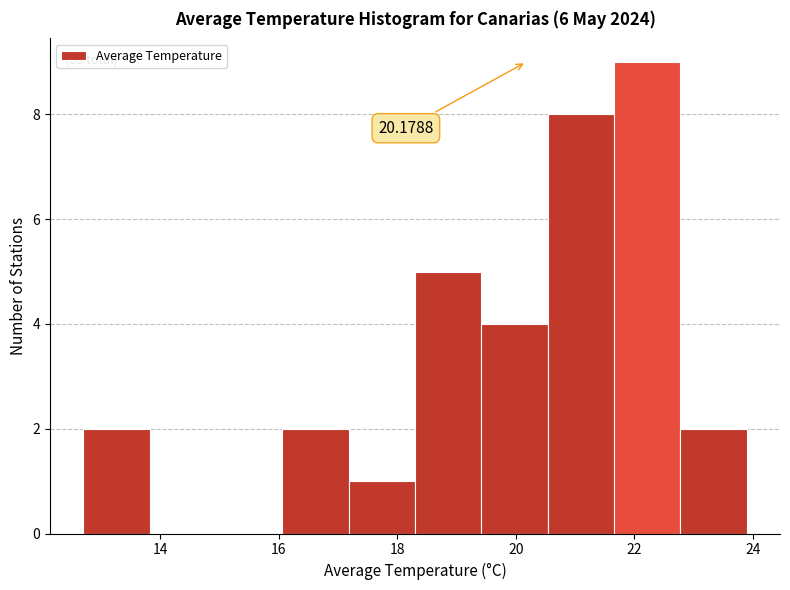

Over which range of the x-axis is the bar tallest?

21.66 to 22.78